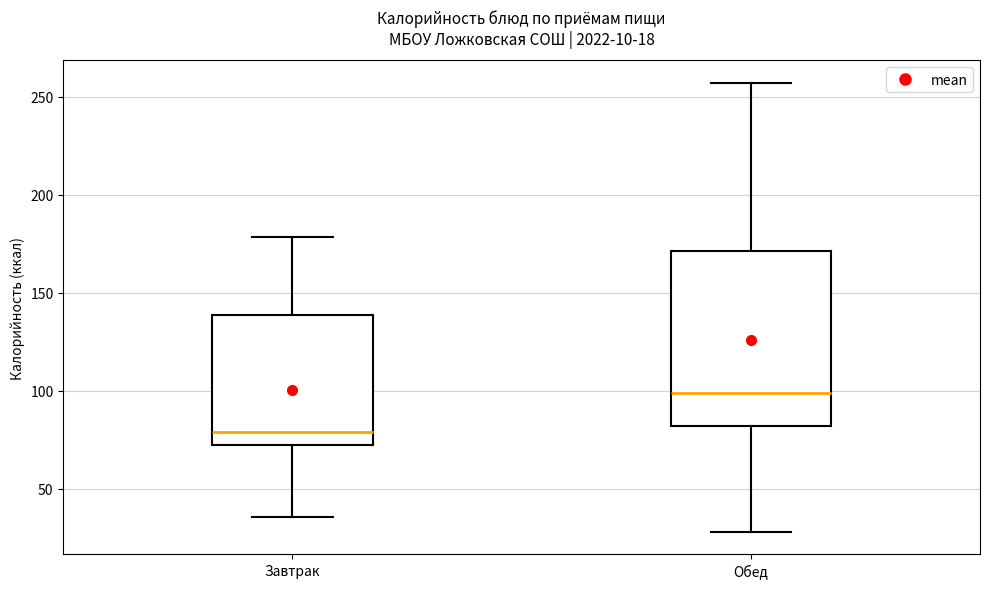

Reading left to right, read every box against the y-axis: the position of its median line, the range the box covers, and the ends of its whiskers. The values are not printed on the chart, so give them approximately, as read against the axis.

Завтрак: median 80, box 70 to 140, whiskers 35 to 180
Обед: median 100, box 80 to 170, whiskers 30 to 255